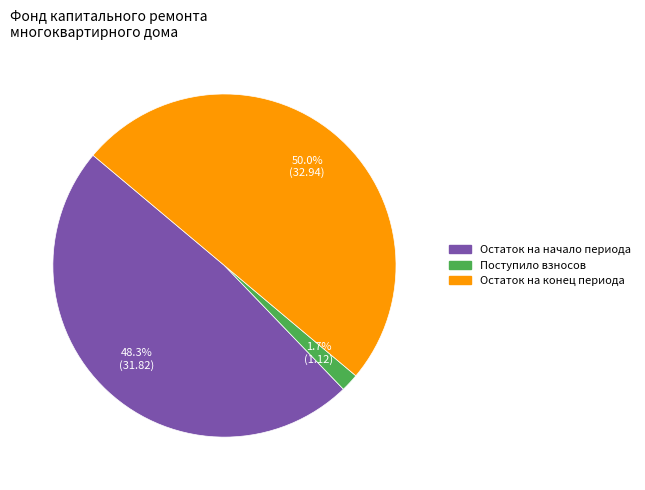

Is Поступило взносов the majority of the pie?

No